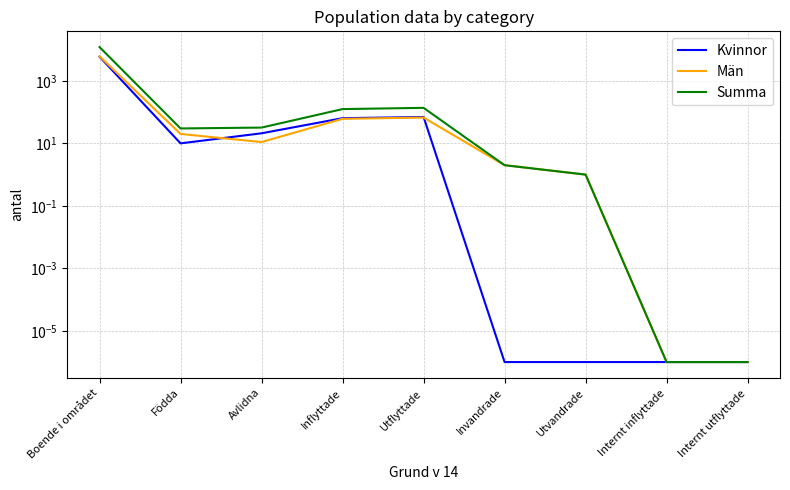

Where is the first local minimum for Summa?

Födda